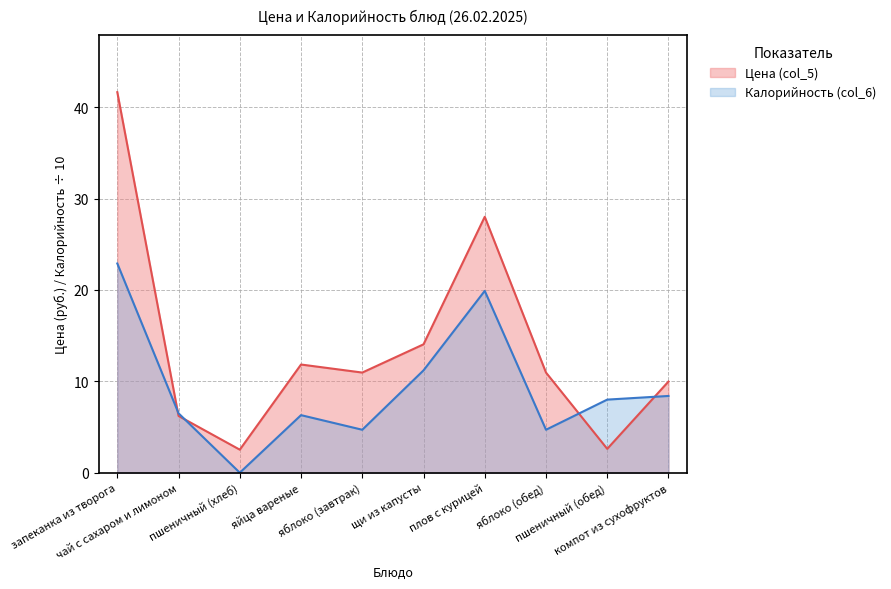

True or false: Калорийность (col_6) and Цена (col_5) intersect in this chart.

True